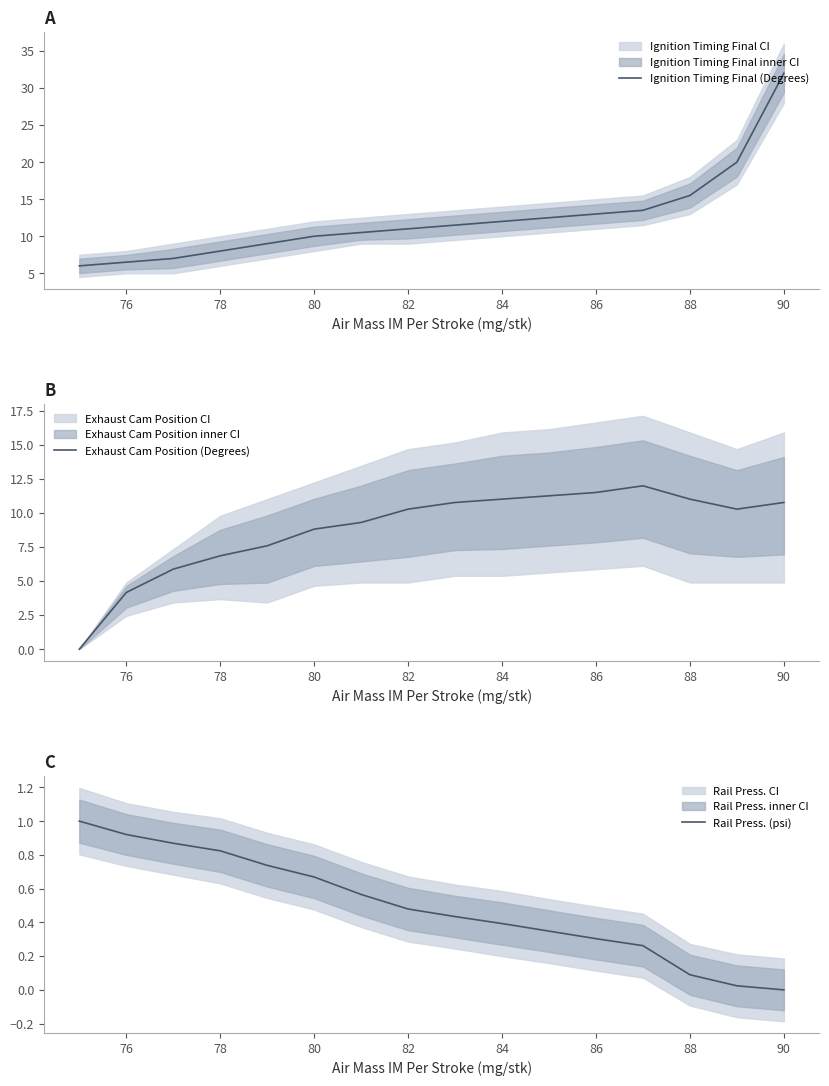

How many times do Rail Press. (psi) and Exhaust Cam Position (Degrees) cross each other?

1